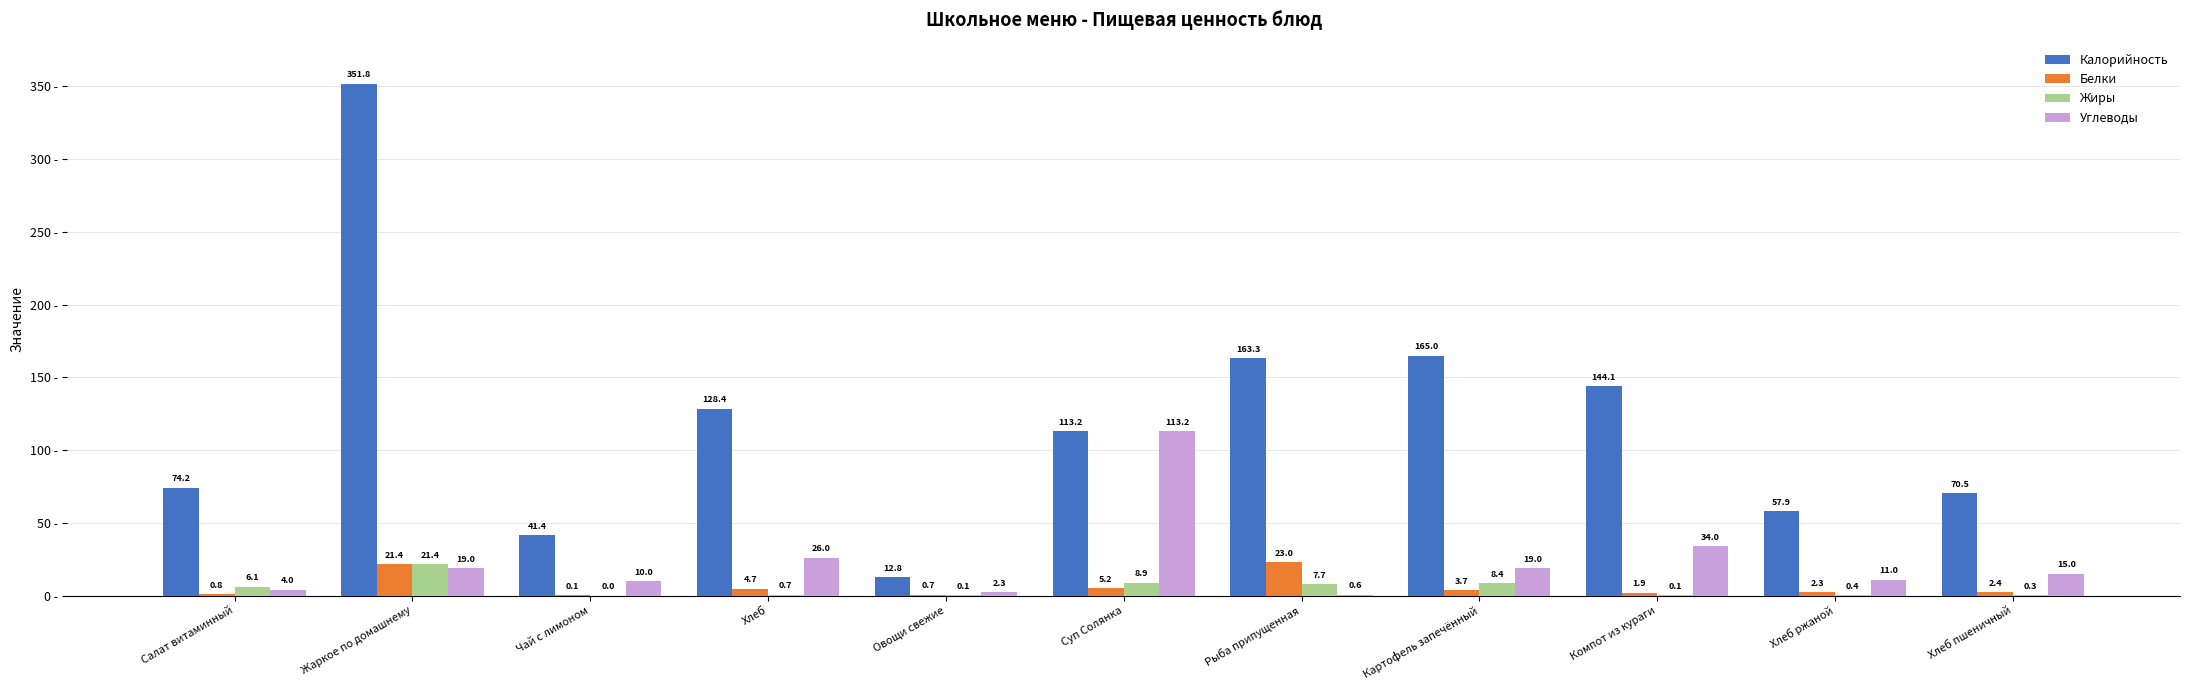

Is it true that Жиры equals 0.0 at Чай с лимоном?

True